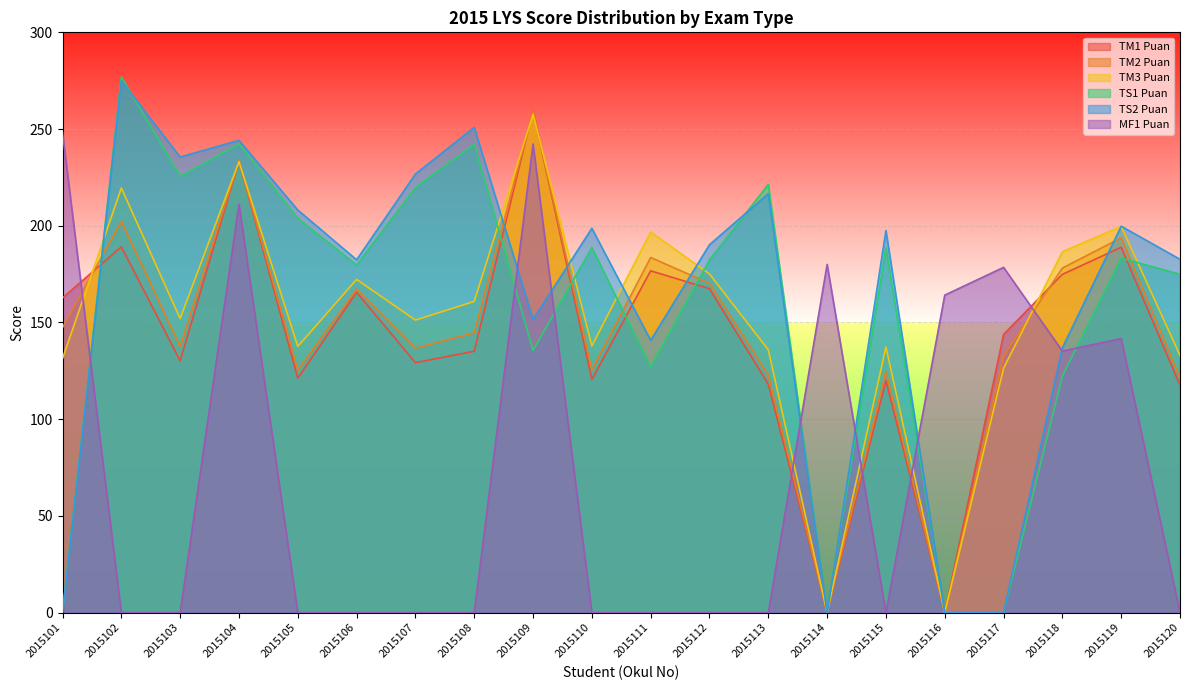

How many lines are shown in the chart?

6